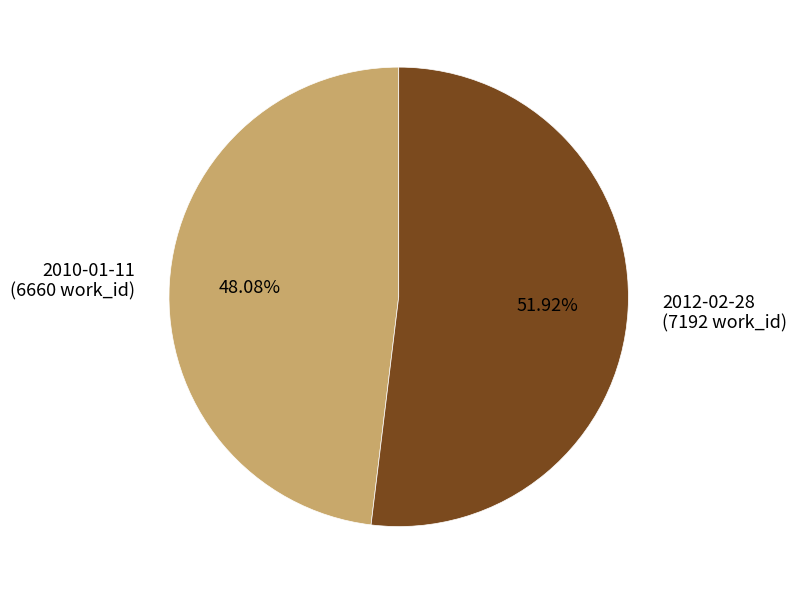

To the nearest percent, what is the difference between the largest and smallest slice percentages?

4%